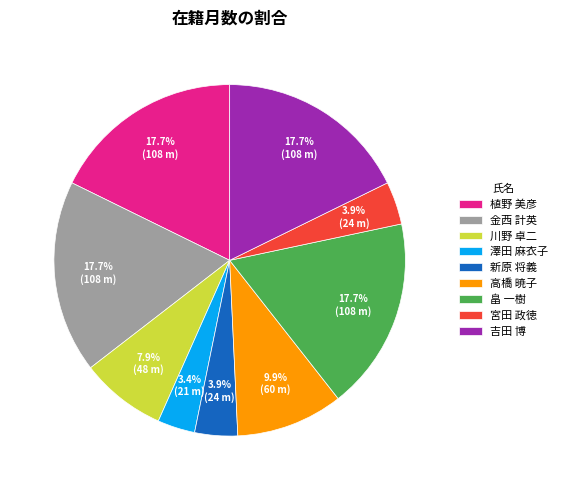

True or false: 宮田 政徳 accounts for 4% of the total.

True